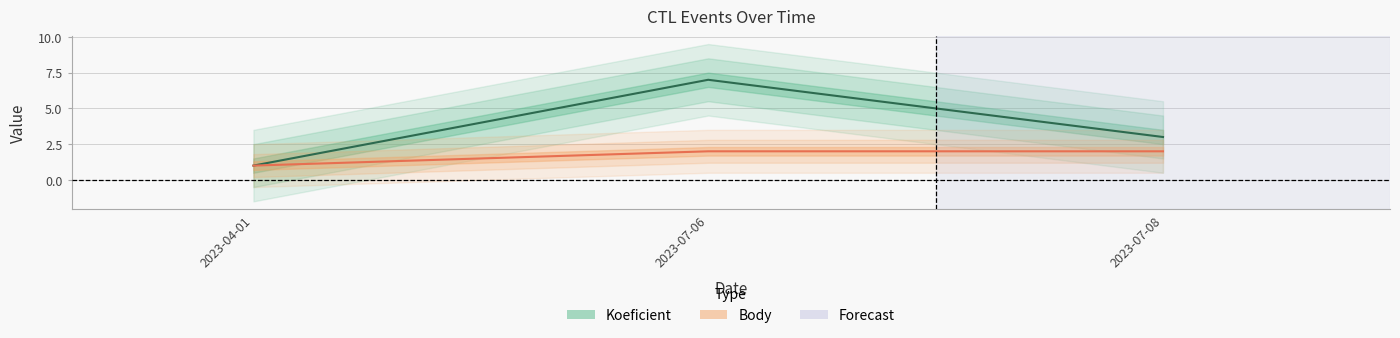

Which series has the largest range (max minus min)?

Koeficient